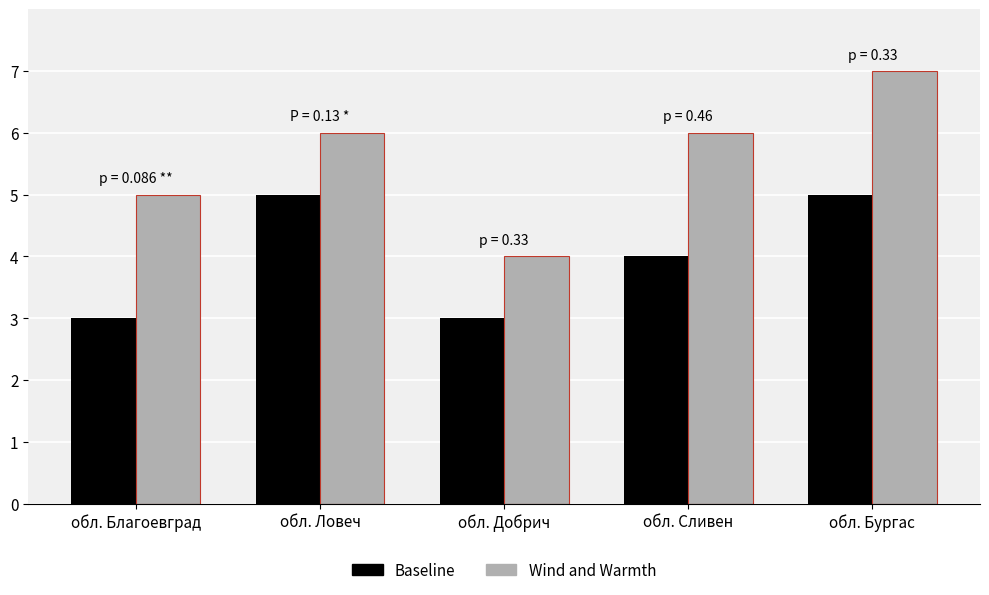

What is the label of the 5th bar from the left?

обл. Бургас